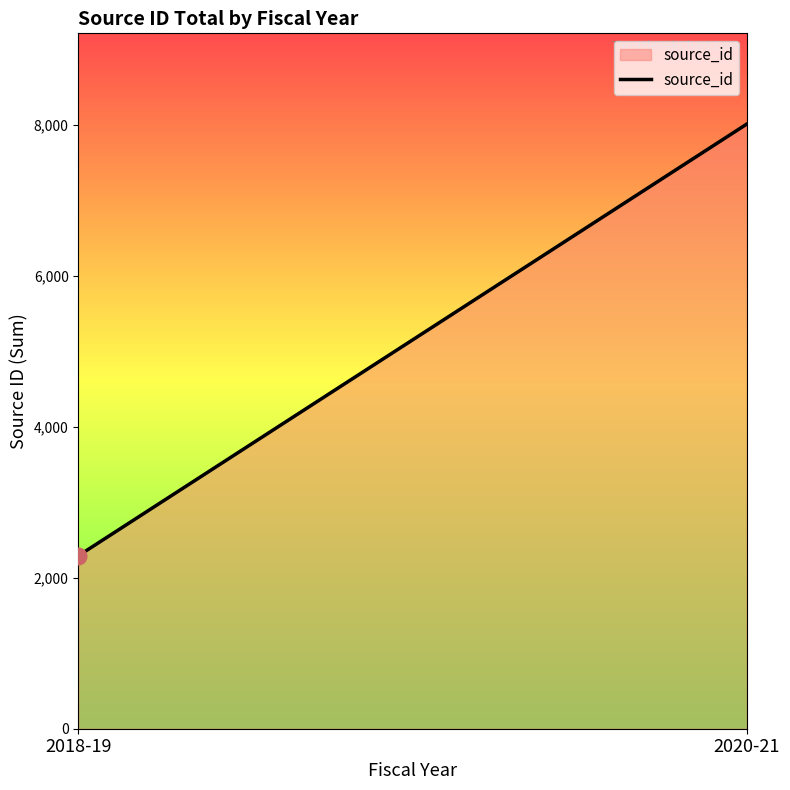

Approximately how many times larger is the value at 2018-19 compared to 2020-21?

0.3